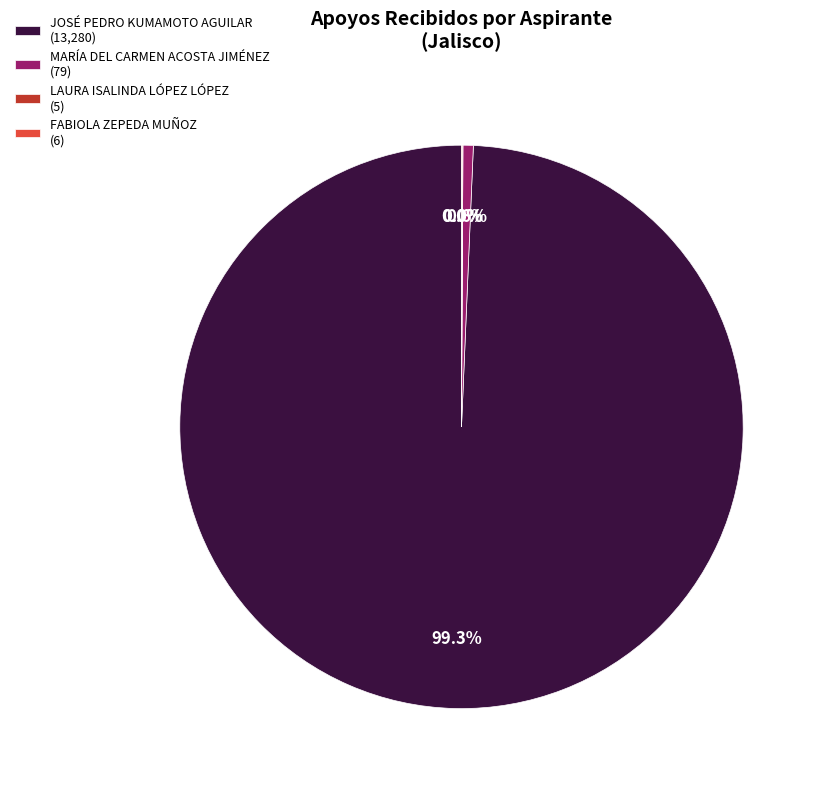

Is there a majority slice in this chart?

Yes